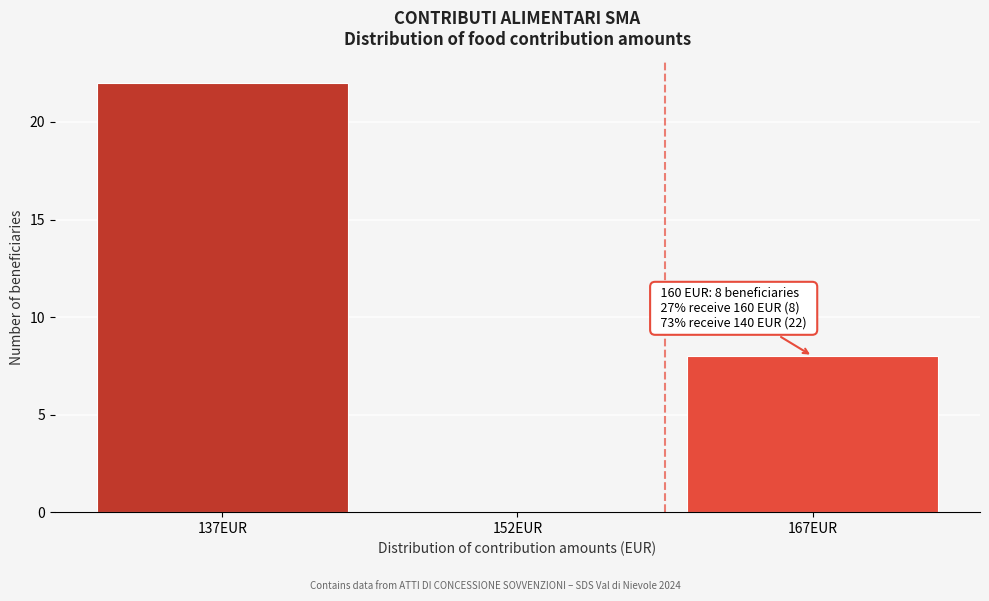

Reading left to right, list all the values displayed in this chart.

137EUR=22	152EUR=0	167EUR=8